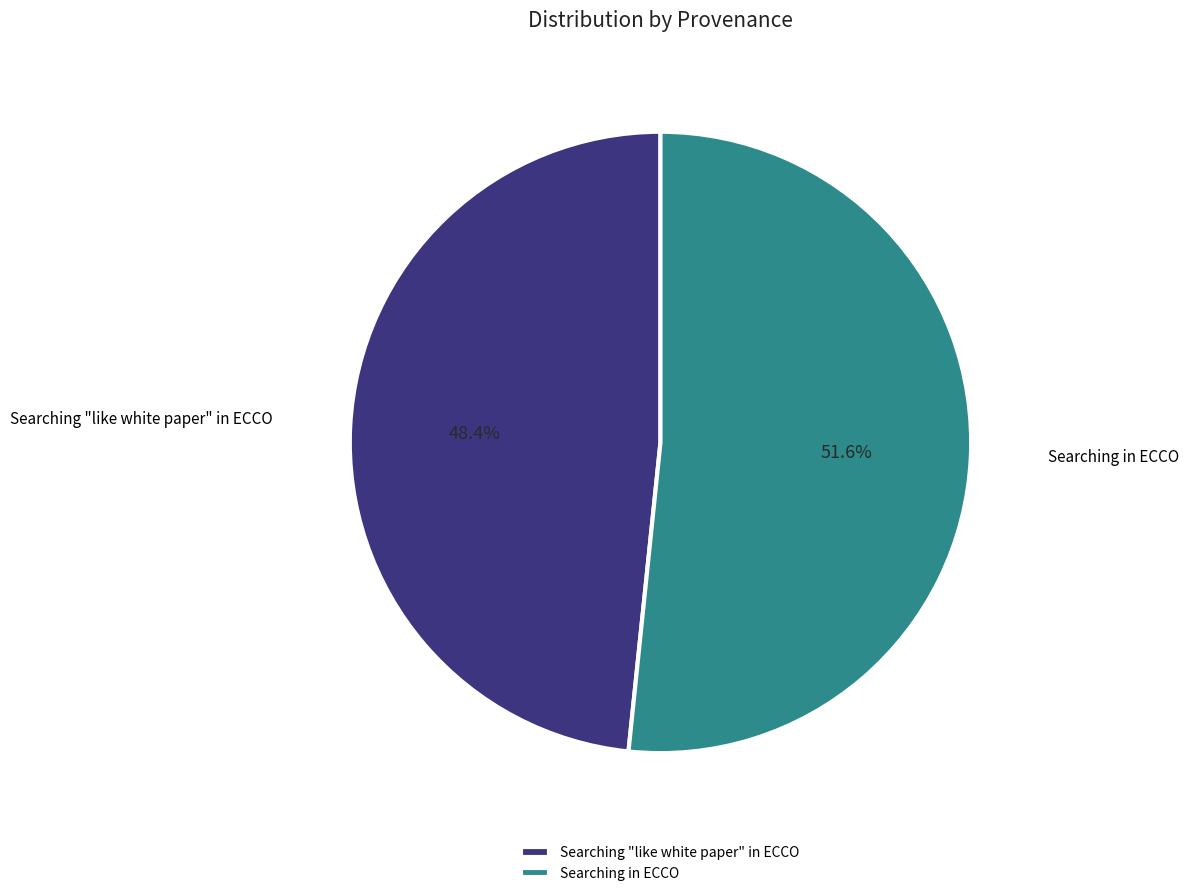

What is the ratio of the value at Searching in ECCO to the value at Searching "like white paper" in ECCO?

1.1